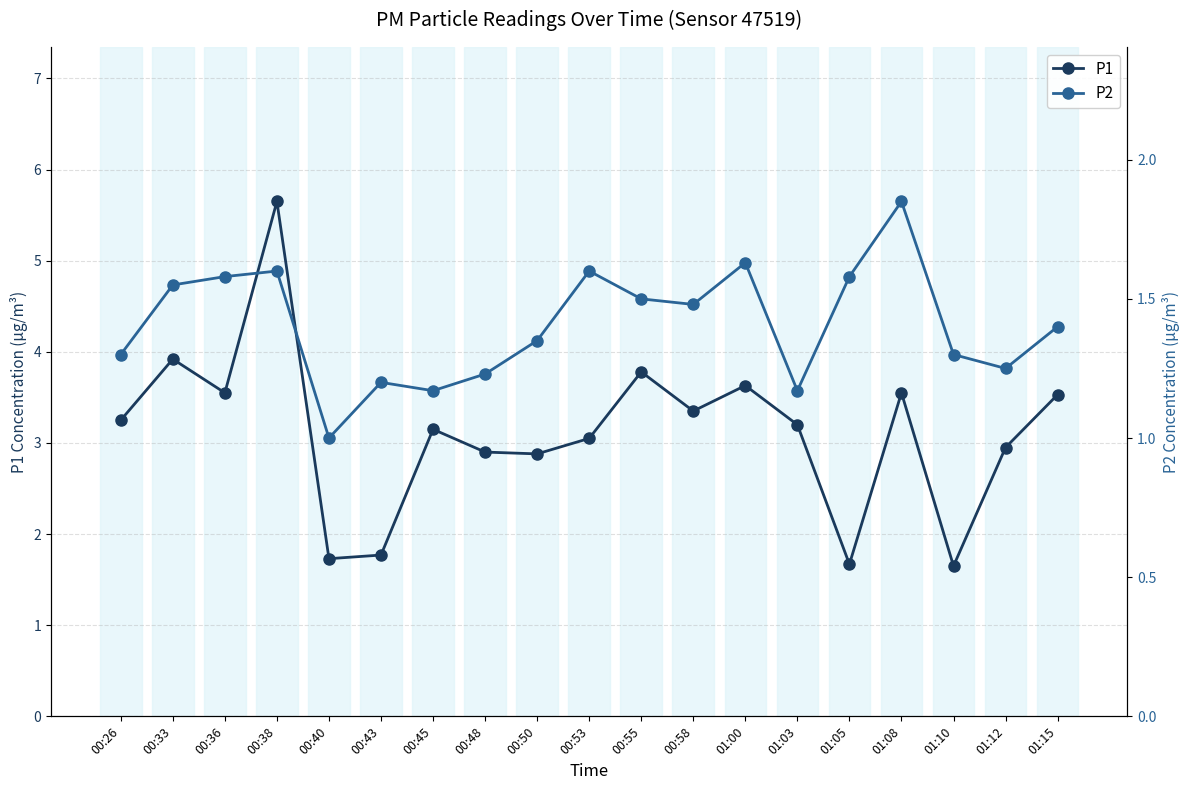

What is the sum of the P2 values at 00:58 and 01:05?

3.1